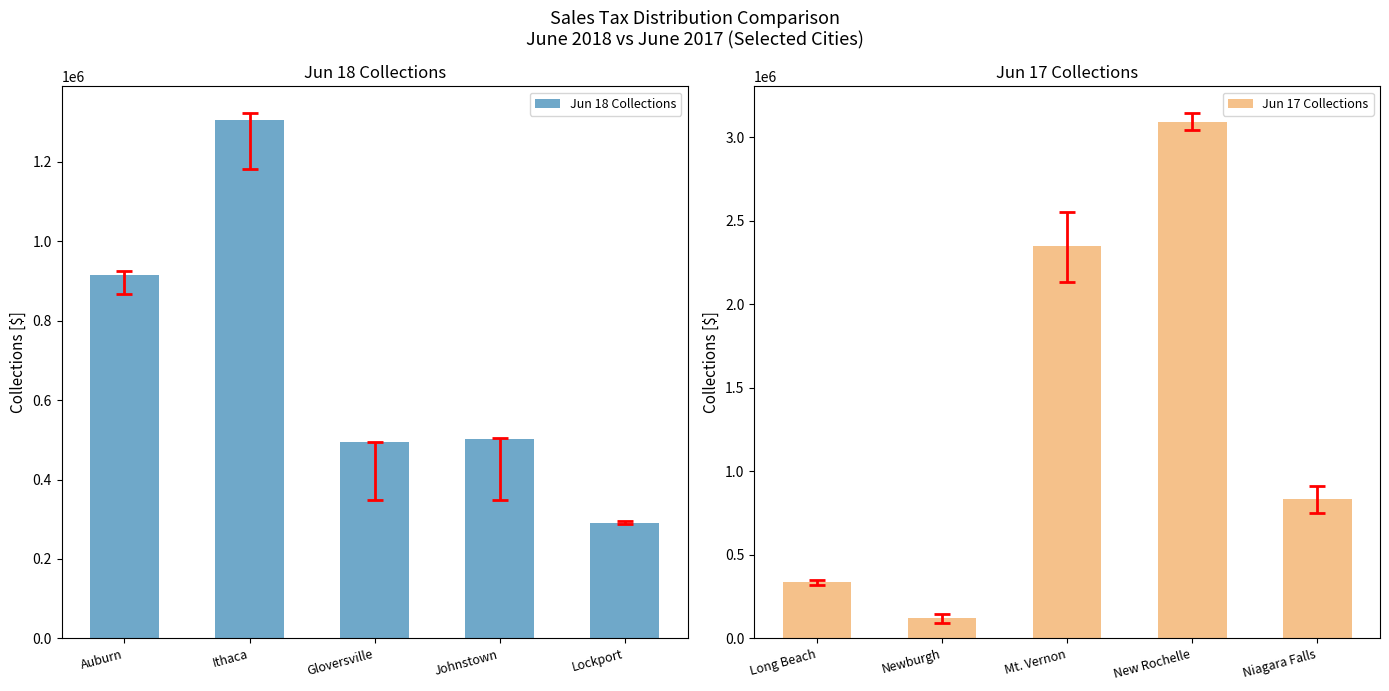

At which label is Jun 18 Collections closest to 797310?

Auburn